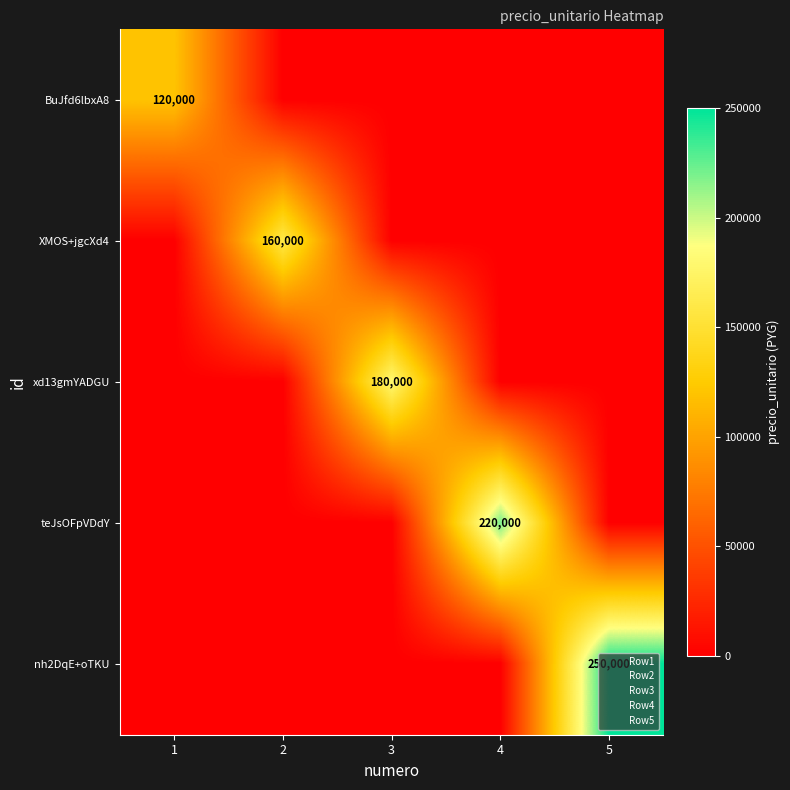

What is the difference between the BuJfd6lbxA8 values at 5 and 1?

120000